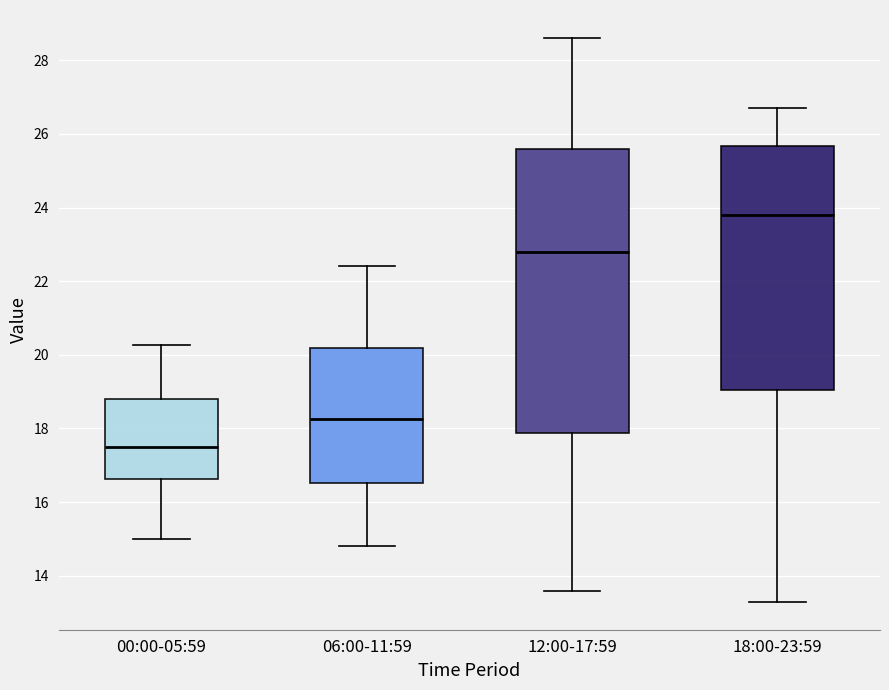

Reading left to right, transcribe this box plot: for each box, give where its median line is, the range the box spans, and where its two whiskers end, as read against the y-axis. The values are not printed on the chart, so give them approximately, as read against the axis.

00:00-05:59: median 17.6, box 16.6 to 18.8, whiskers 15.0 to 20.2
06:00-11:59: median 18.2, box 16.6 to 20.2, whiskers 14.8 to 22.4
12:00-17:59: median 22.8, box 17.8 to 25.6, whiskers 13.6 to 28.6
18:00-23:59: median 23.8, box 19.0 to 25.6, whiskers 13.4 to 26.8